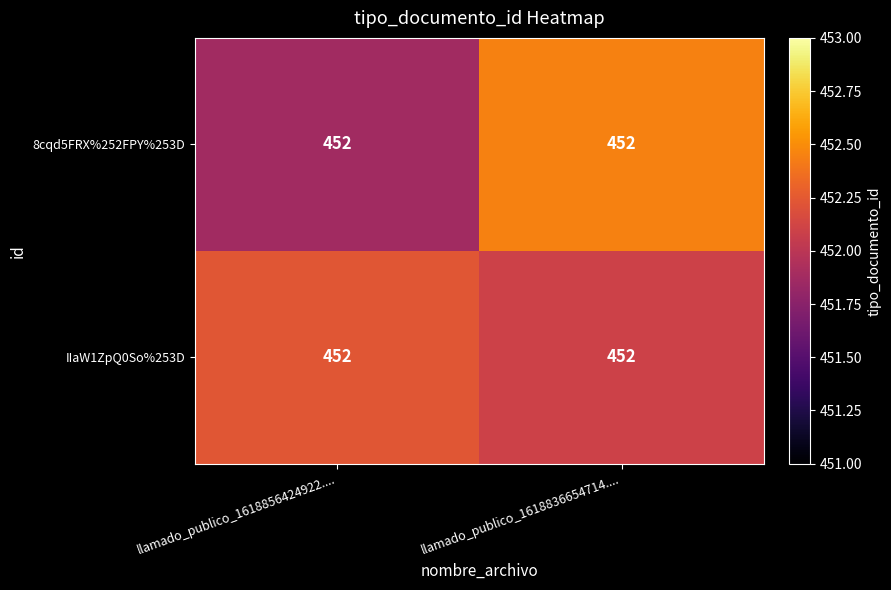

Reading left to right, what are all the values shown in this chart?

8cqd5FRX%252FPY%253D: llamado_publico_1618856424922....=452.0	llamado_publico_1618836654714....=452.0
IIaW1ZpQ0So%253D: llamado_publico_1618856424922....=452.0	llamado_publico_1618836654714....=452.0